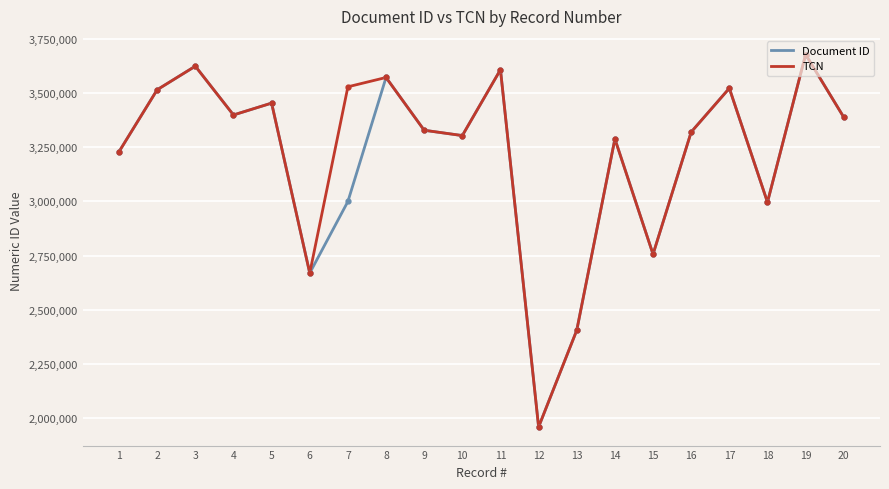

What is the smallest value displayed?

1960840